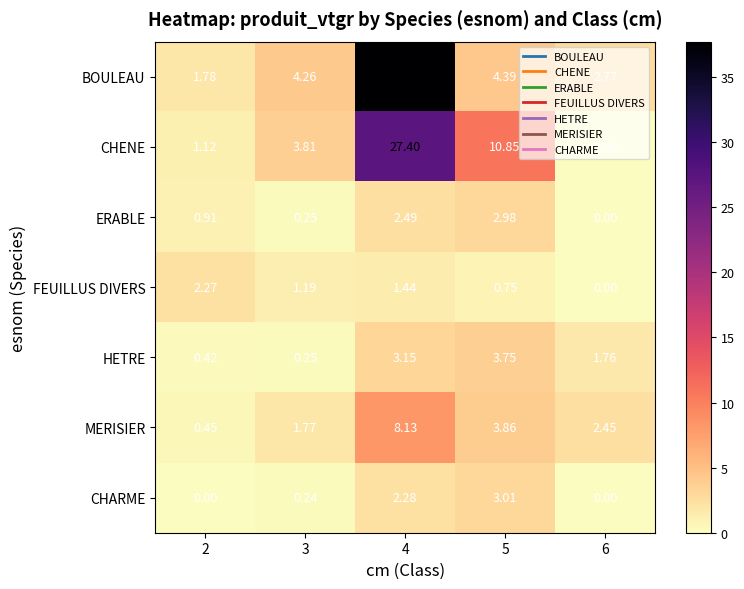

Which series has the largest total across all categories?

BOULEAU